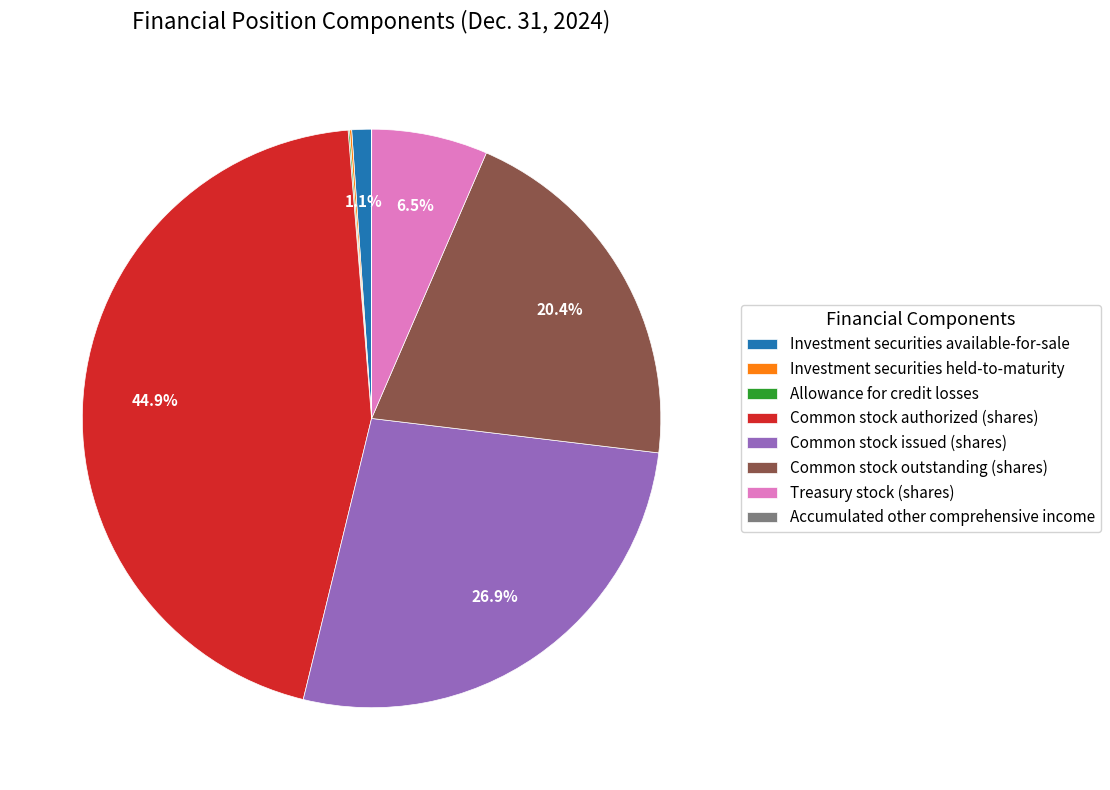

To the nearest percent, what is the difference between the Investment securities available-for-sale and Common stock authorized (shares) slice percentages?

44%